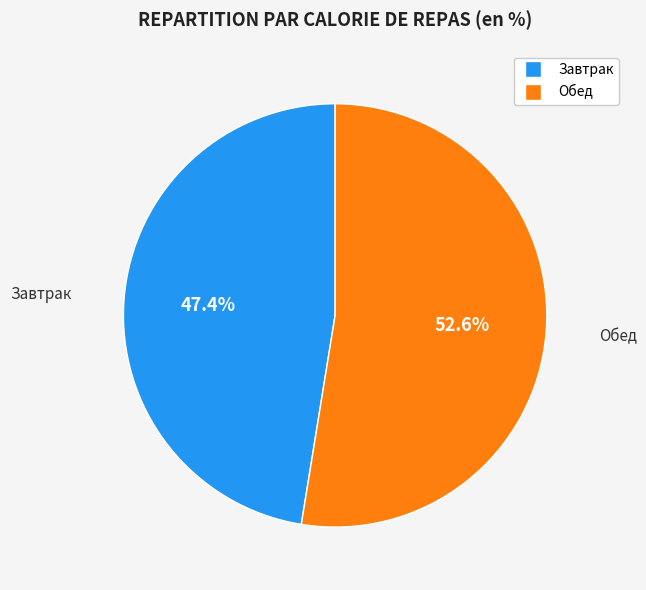

True or false: Завтрак accounts for 12% of the total.

False